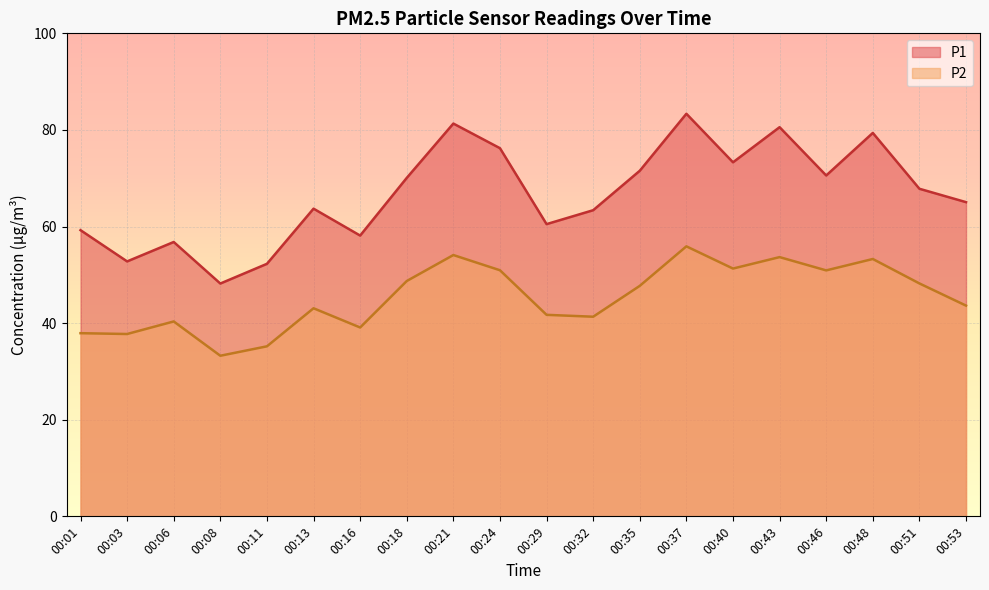

What is the maximum value shown in the chart?

83.3